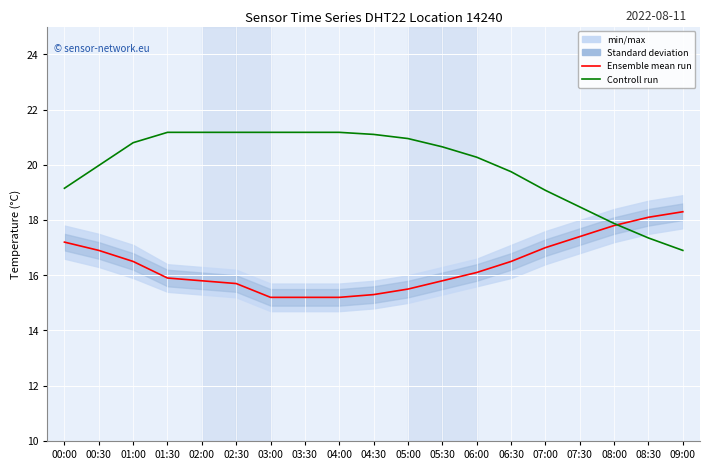

List the series in order of their peak value, lowest first.

Ensemble mean run, Controll run